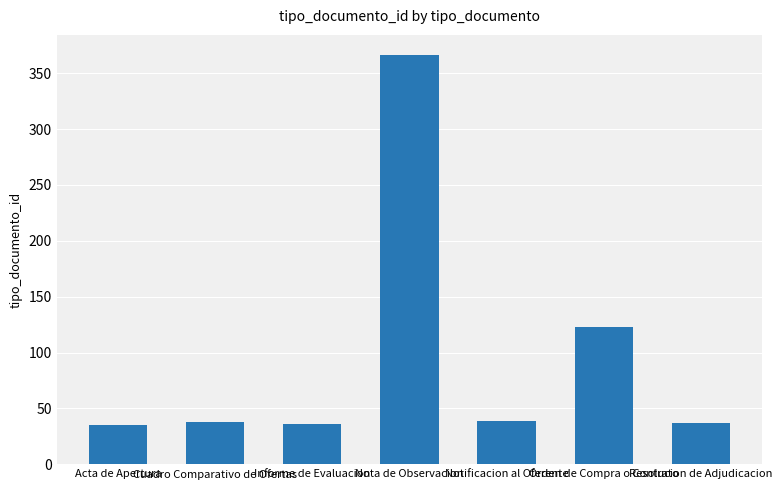

What is the label of the 7th bar from the right?

Acta de Apertura